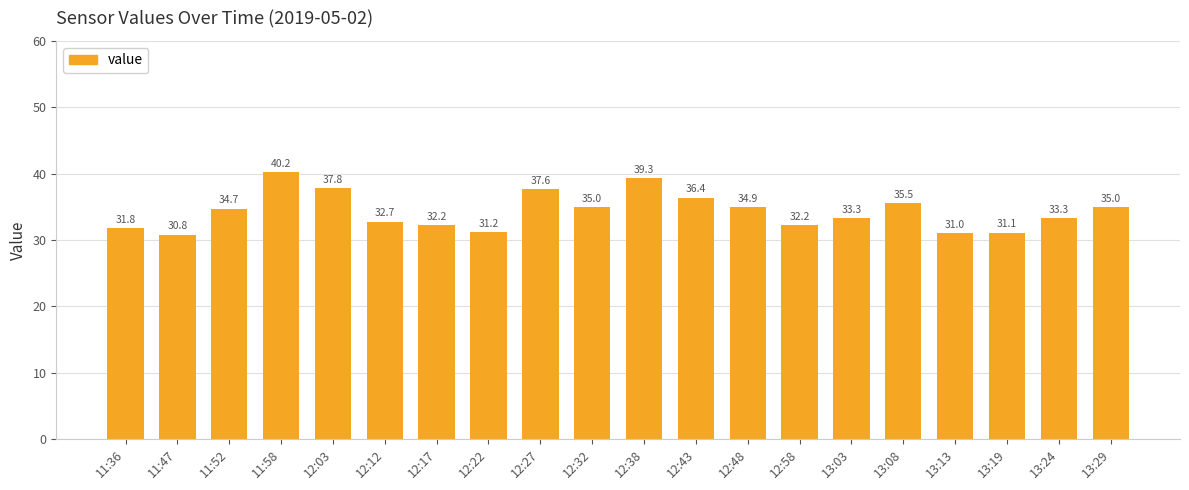

What position from the left is 12:22?

8